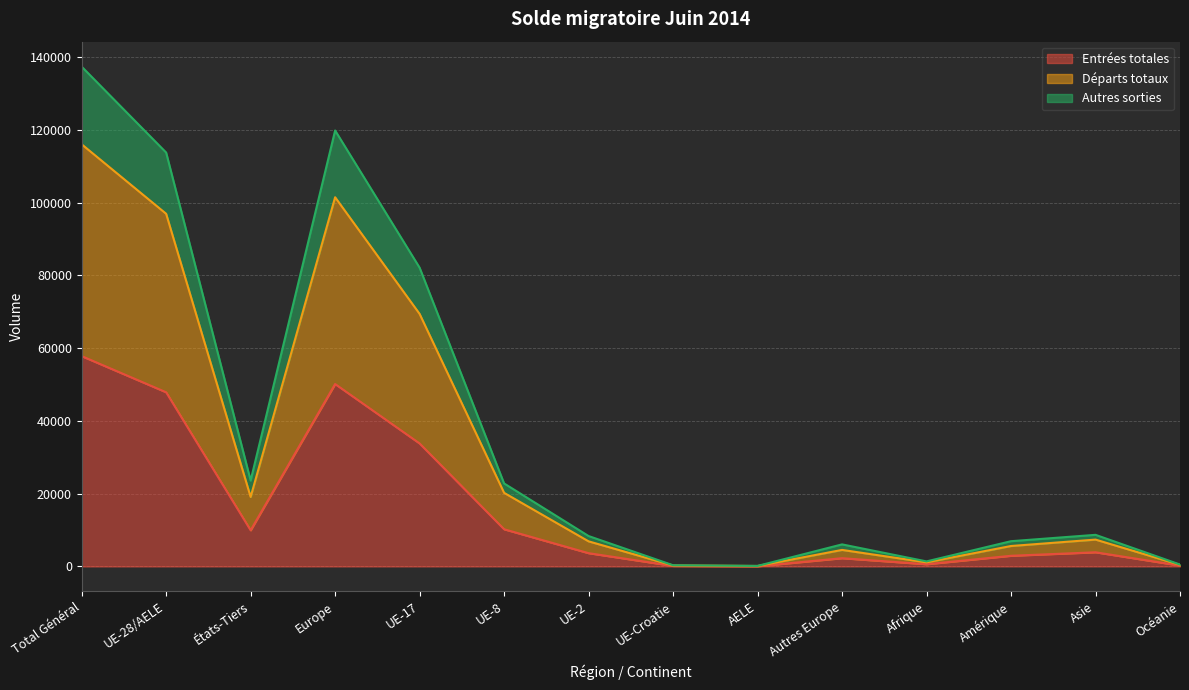

What is the difference between the Entrées totales values at UE-8 and UE-2?

6575